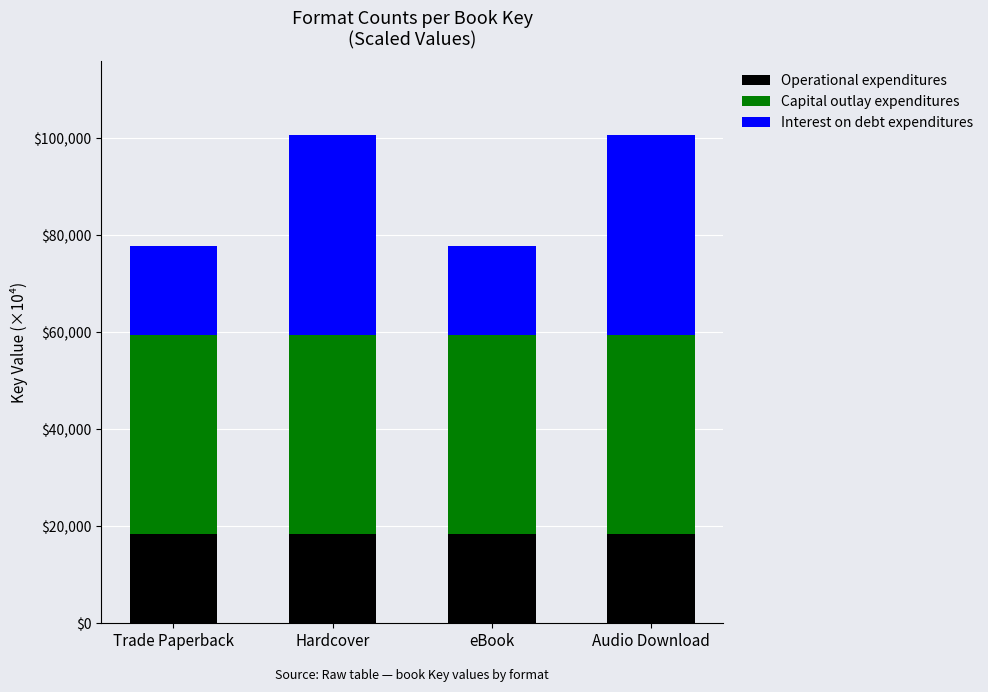

True or false: Operational expenditures has a value of 31815.6 at Trade Paperback.

False